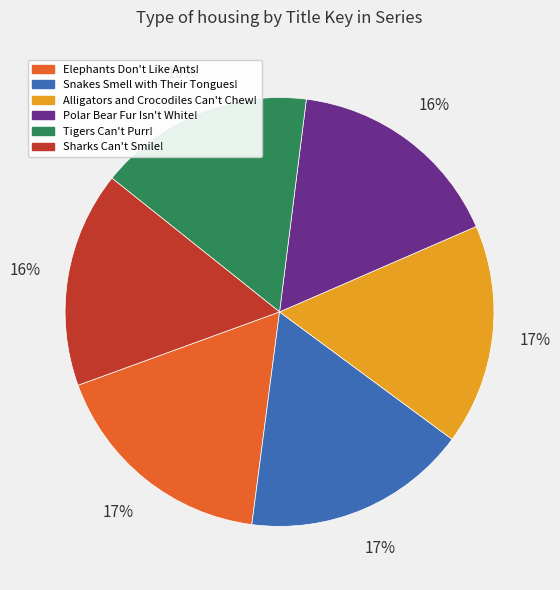

What percentage is the Elephants Don't Like Ants! slice, to the nearest percent?

17%